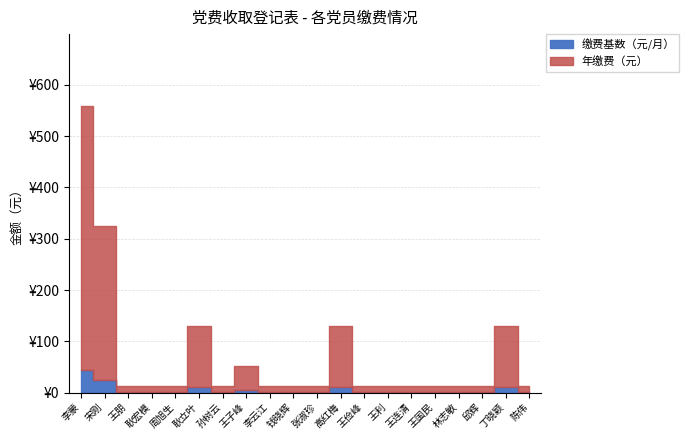

What are all the series names shown in the legend?

缴费基数（元/月）, 年缴费（元）